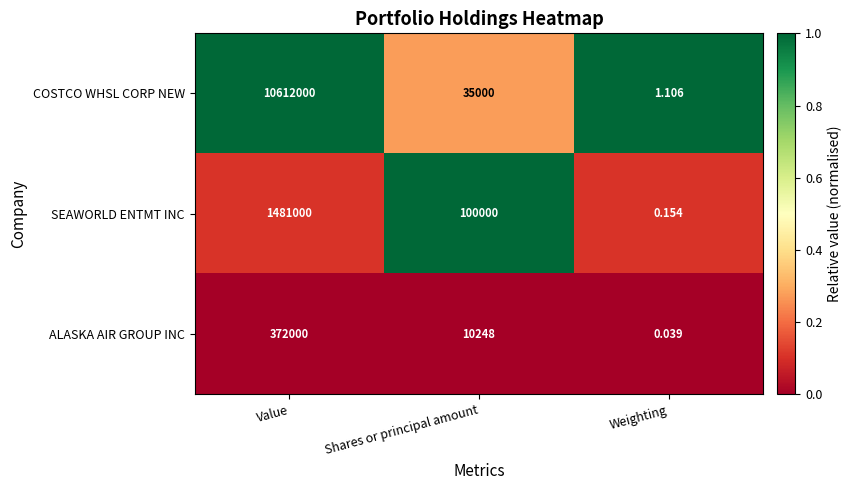

At which category is the sum across all series the highest?

Value